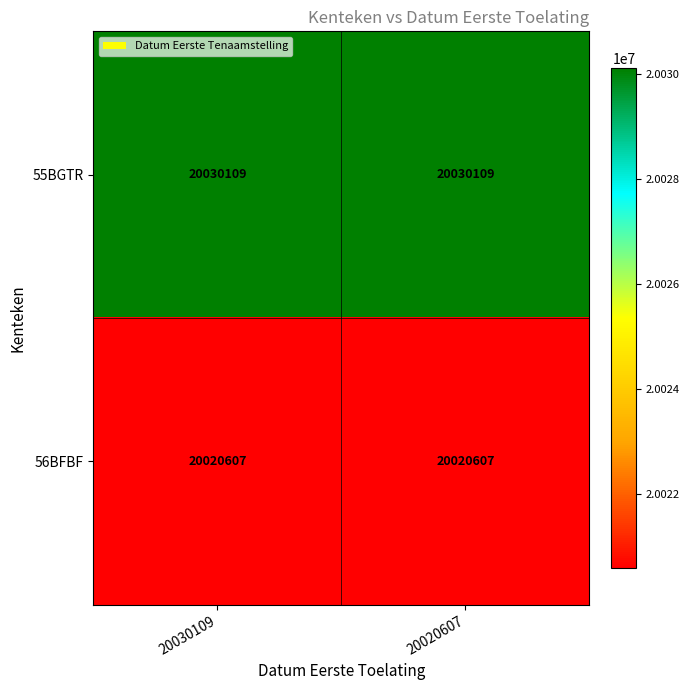

What is the spread (max minus min) of values at 20020607?

9502